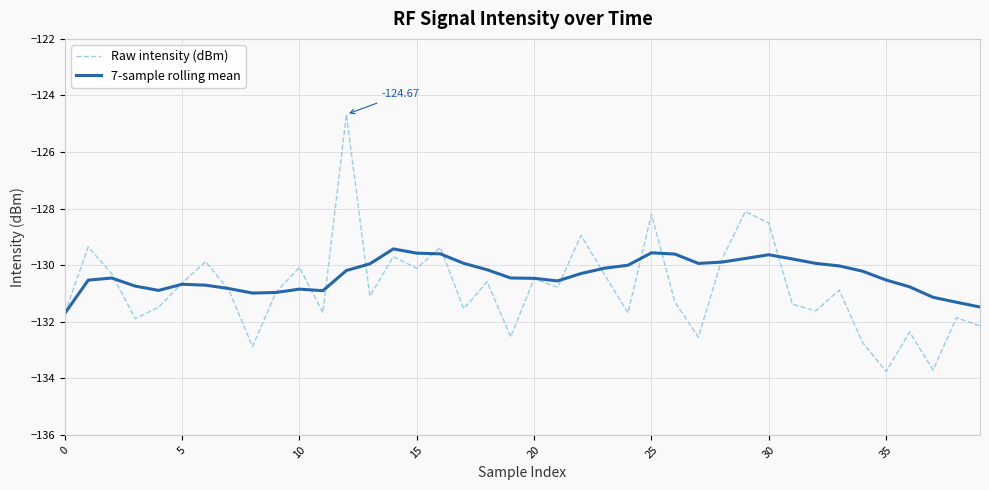

In 7-sample rolling mean, how many points are lower than both neighbors (excluding endpoints)?

5